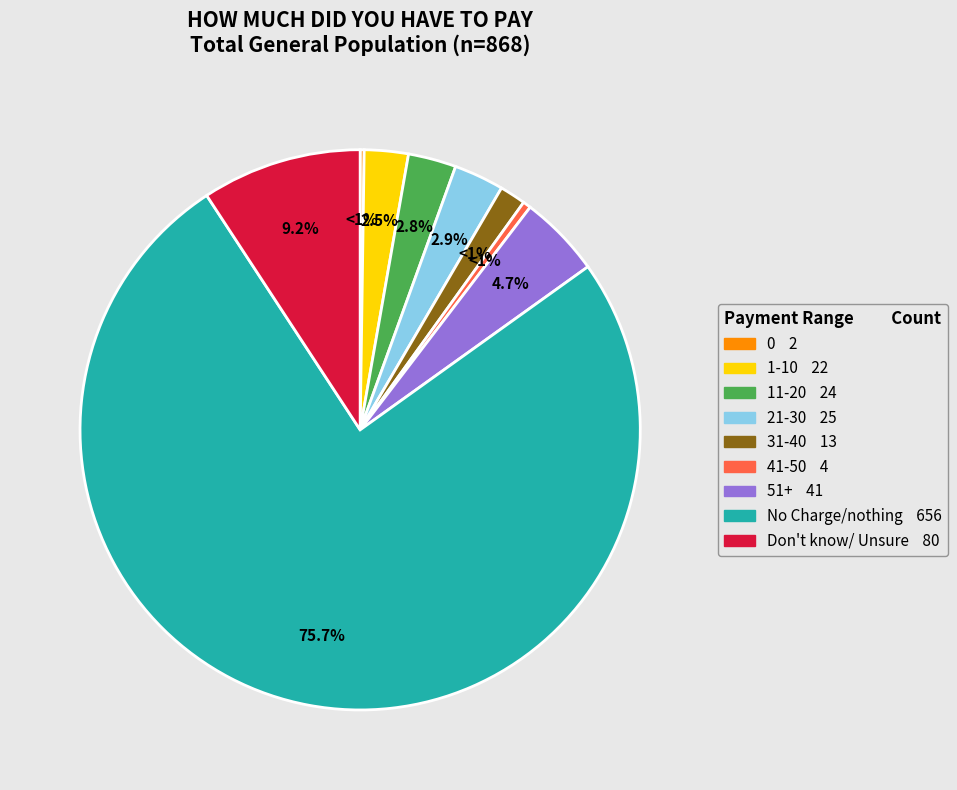

Does No Charge/nothing account for over 50% of the chart?

Yes